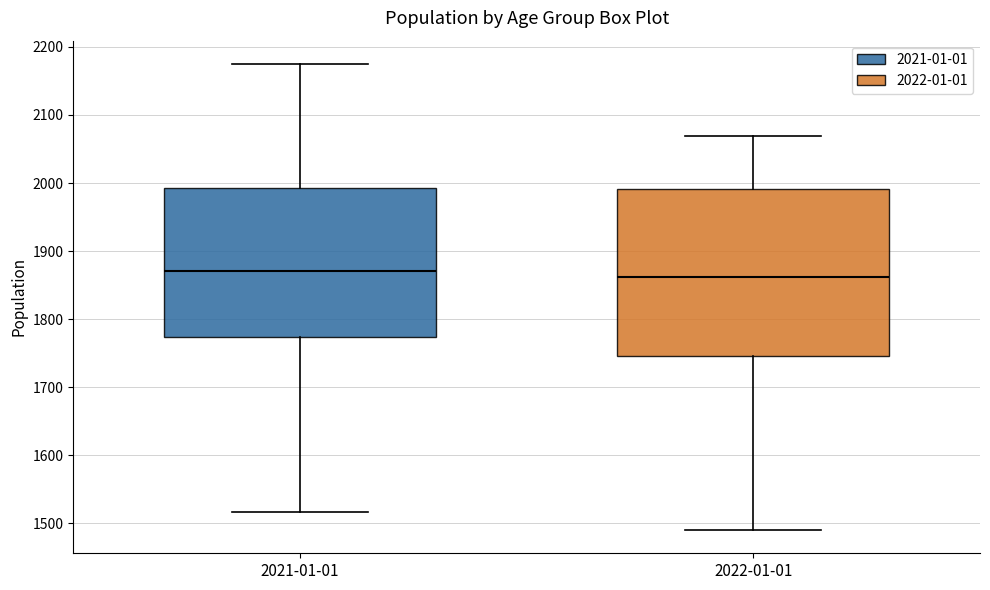

Reading left to right, transcribe this box plot: for each box, give where its median line is, the range the box spans, and where its two whiskers end, as read against the y-axis. The values are not printed on the chart, so give them approximately, as read against the axis.

2021-01-01: median 1870, box 1770 to 1990, whiskers 1520 to 2180
2022-01-01: median 1860, box 1750 to 1990, whiskers 1490 to 2070